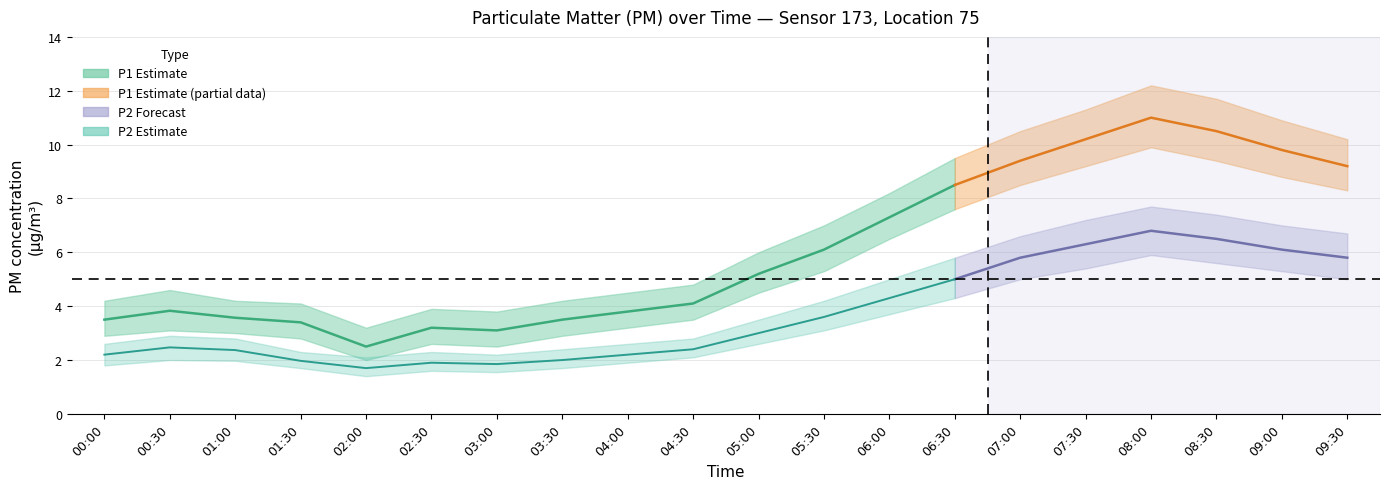

Is it true that P2 equals 4.0 at 04:30?

False